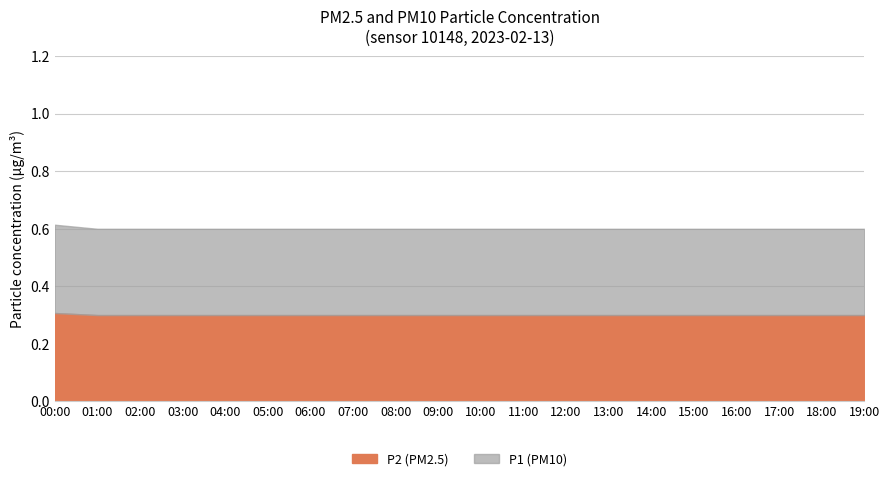

True or false: P2 and P1 intersect in this chart.

False